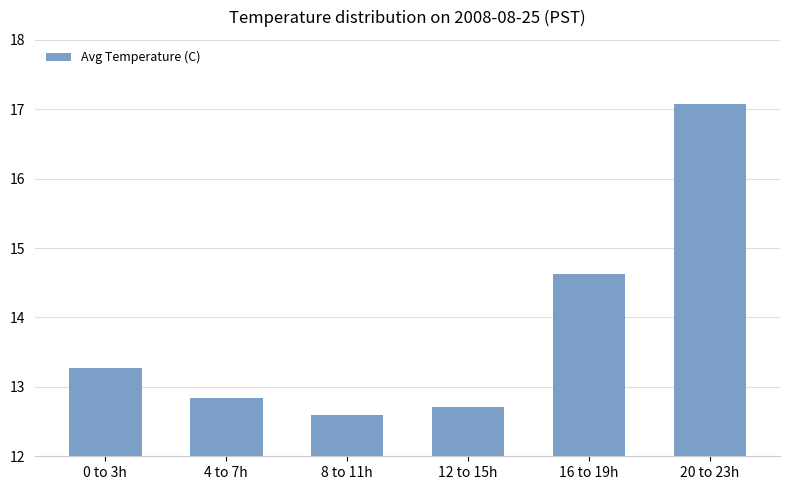

Reading right to left, what are all the values shown in this chart?

17.1	14.6	12.7	12.6	12.8	13.3